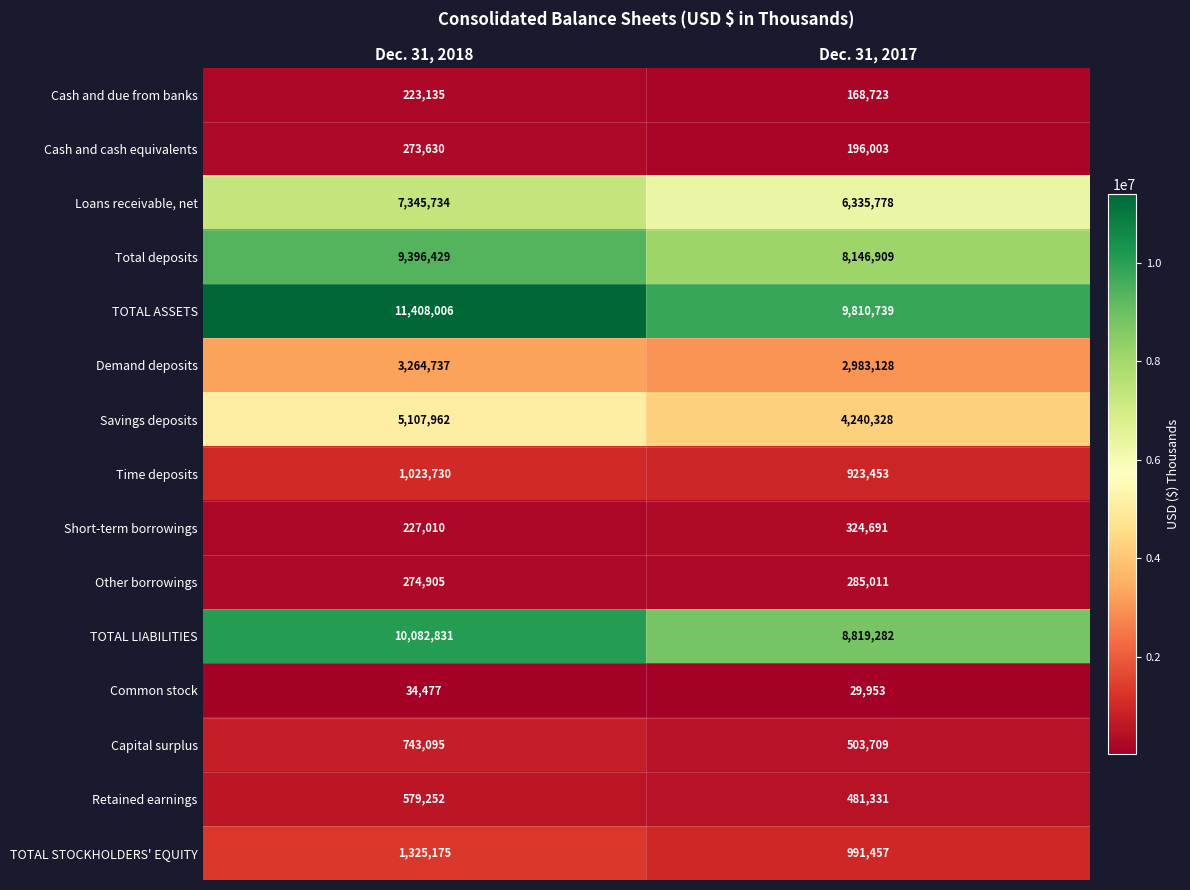

List the series in order of their peak value, highest first.

TOTAL ASSETS, TOTAL LIABILITIES, Total deposits, Loans receivable, net, Savings deposits, Demand deposits, TOTAL STOCKHOLDERS' EQUITY, Time deposits, Capital surplus, Retained earnings, Short-term borrowings, Other borrowings, Cash and cash equivalents, Cash and due from banks, Common stock